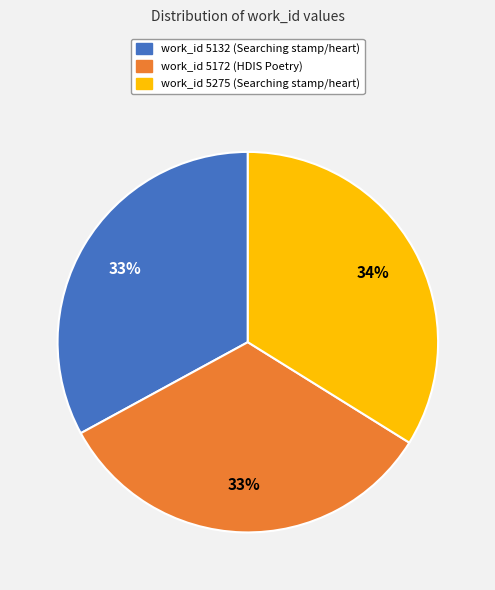

Between work_id 5275 and work_id 5172, which is larger?

work_id 5275